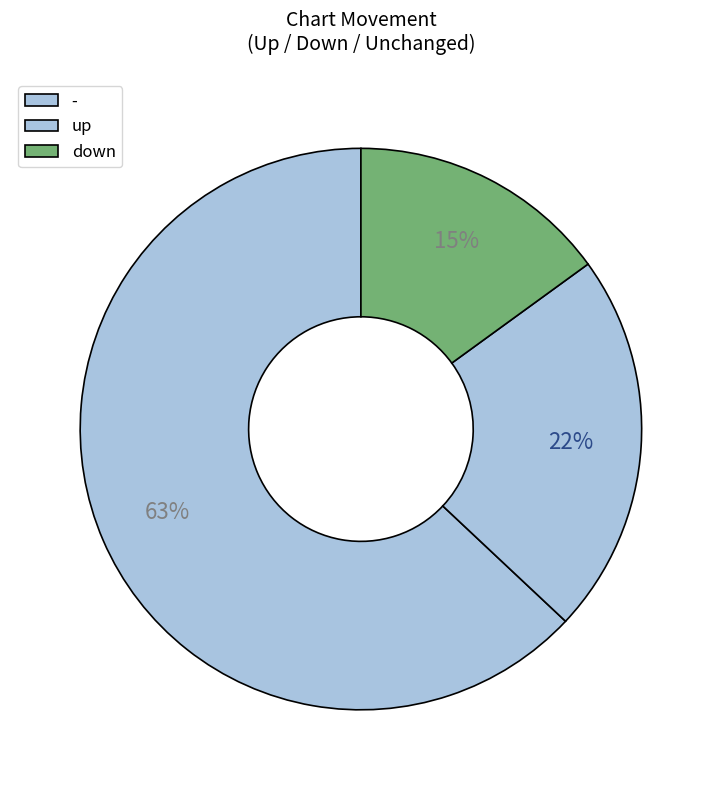

Is there any slice that represents more than half of the pie?

Yes